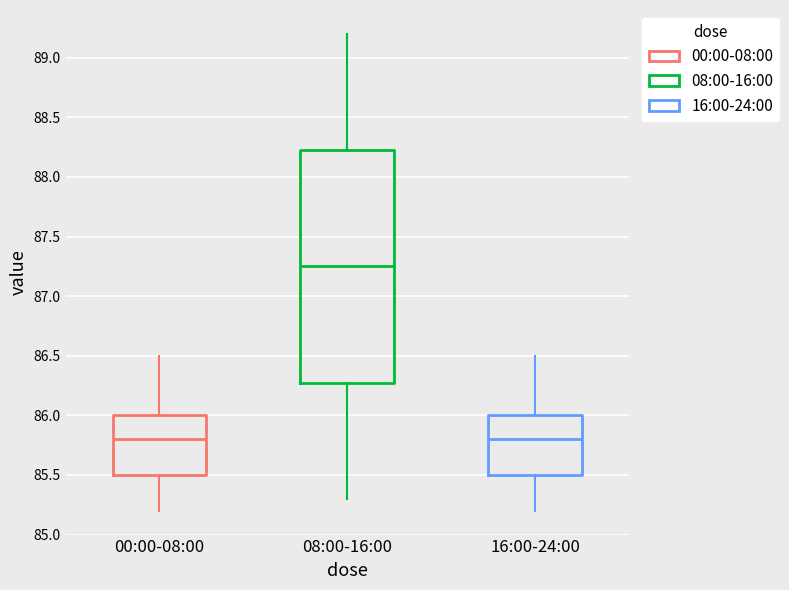

Reading left to right, transcribe this box plot: for each box, give where its median line is, the range the box spans, and where its two whiskers end, as read against the y-axis. The values are not printed on the chart, so give them approximately, as read against the axis.

00:00-08:00: median 85.80, box 85.50 to 86.00, whiskers 85.20 to 86.50
08:00-16:00: median 87.25, box 86.30 to 88.25, whiskers 85.30 to 89.20
16:00-24:00: median 85.80, box 85.50 to 86.00, whiskers 85.20 to 86.50